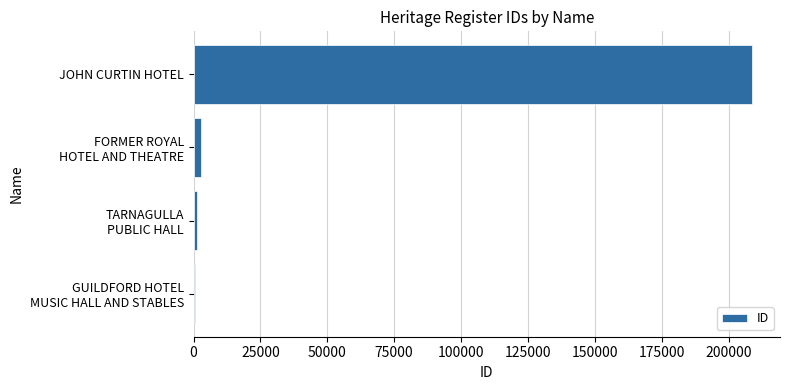

What is the maximum value shown in the chart?

208812